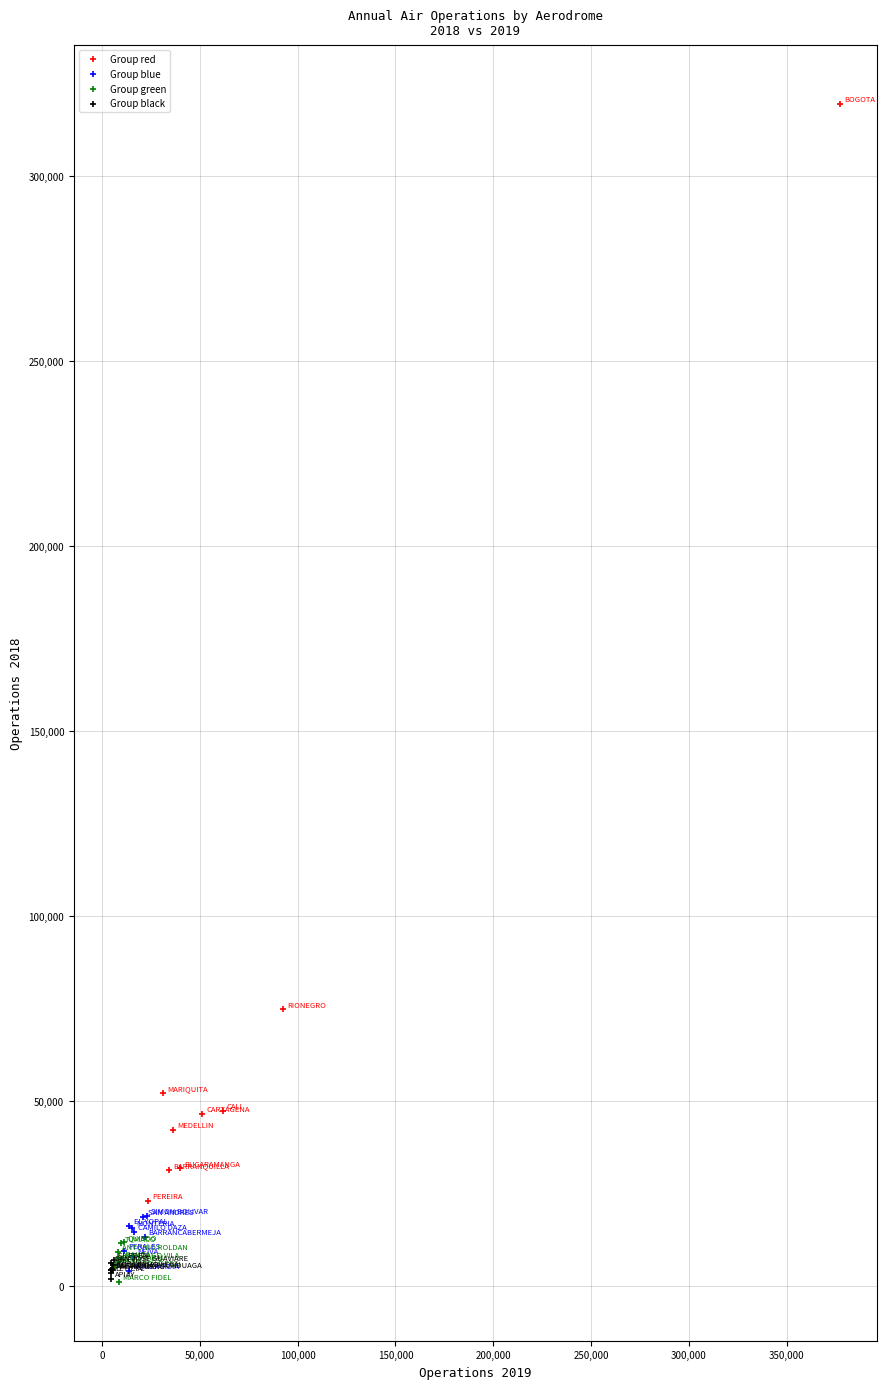

Which series reaches the maximum Y coordinate?

Group red